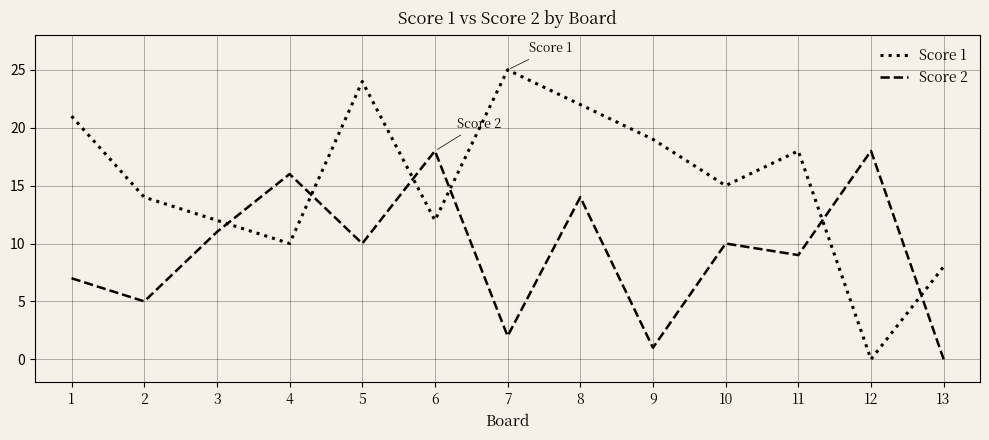

What is the difference between the maximum and second lowest values in the Score 1 series?

17